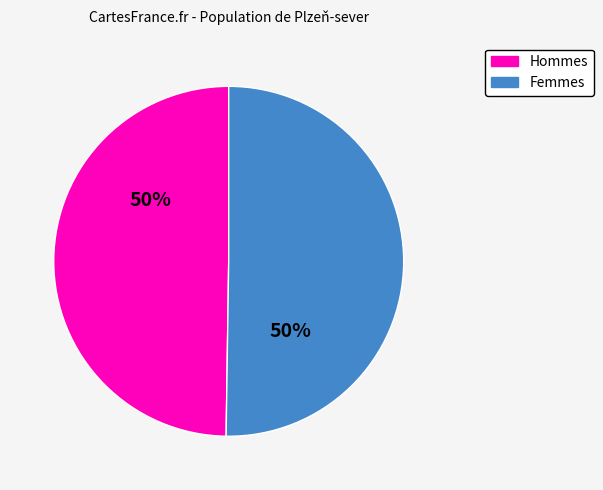

To the nearest percent, what is the average slice percentage?

50%